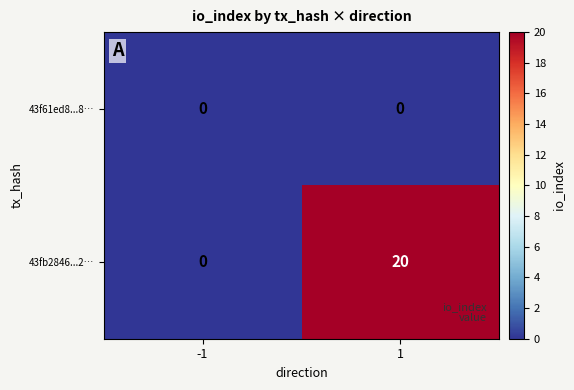

List the series in order of their overall mean, lowest first.

43f61ed8...8…, 43fb2846...2…